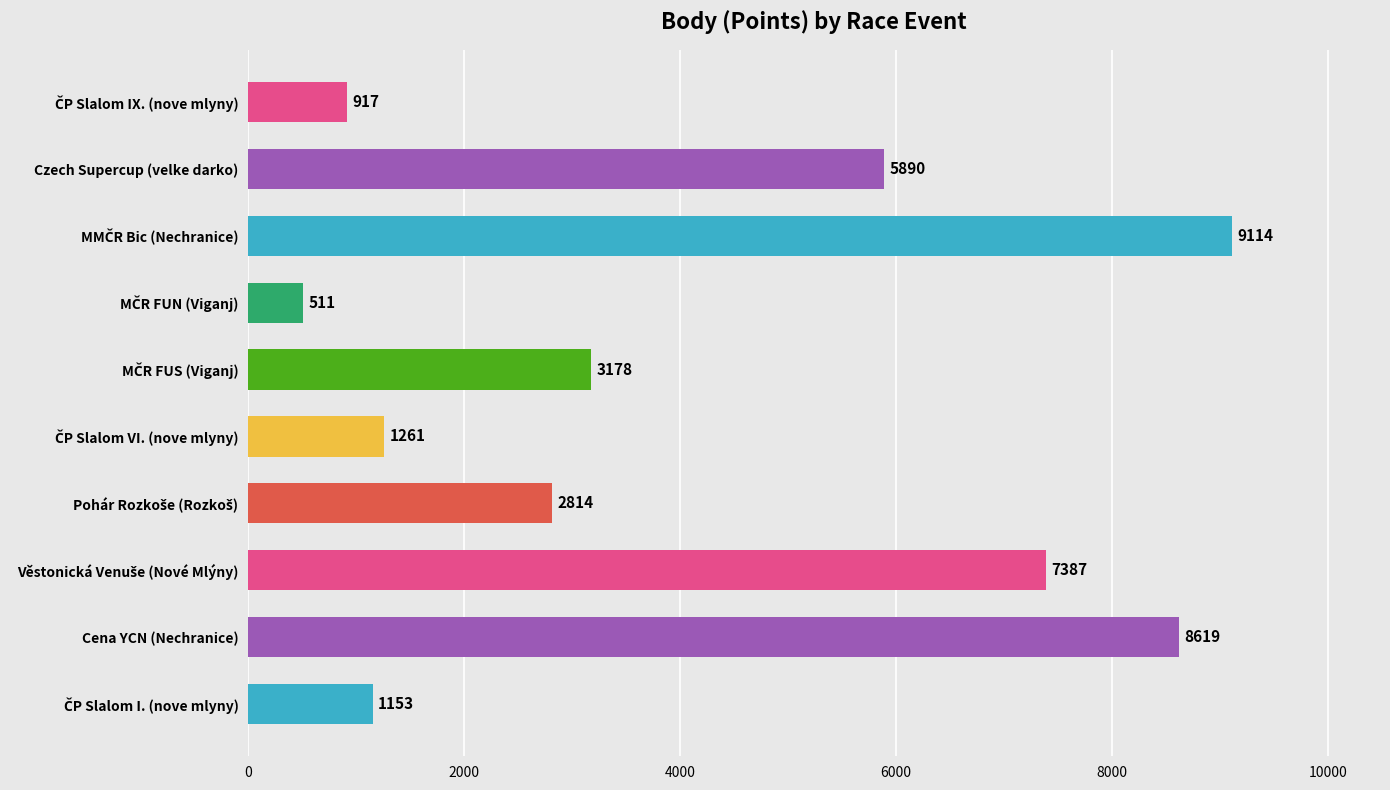

What is the value of the 10th bar from the top?

1153